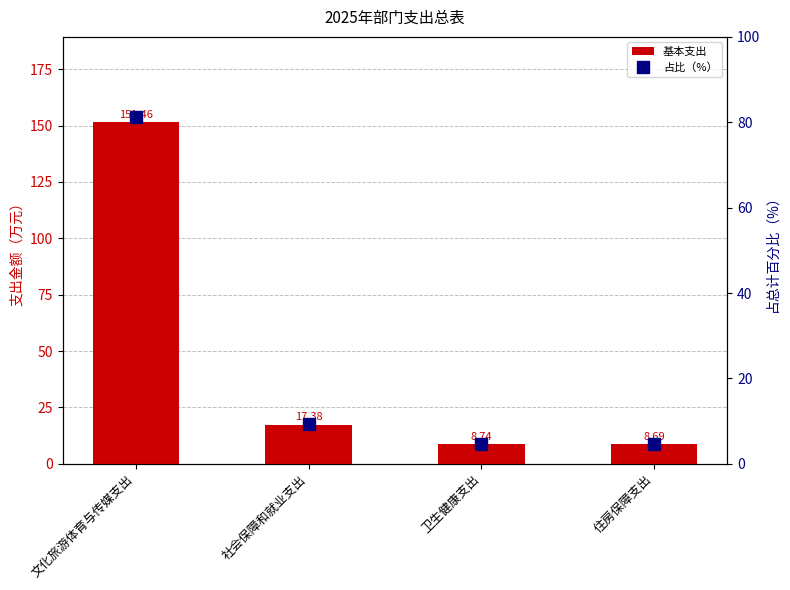

Reading left to right, transcribe all the data shown in this chart.

基本支出: 文化旅游体育与传媒支出=151.5	社会保障和就业支出=17.4	卫生健康支出=8.7	住房保障支出=8.7
占比（%）: 文化旅游体育与传媒支出=81.3	社会保障和就业支出=9.3	卫生健康支出=4.7	住房保障支出=4.7